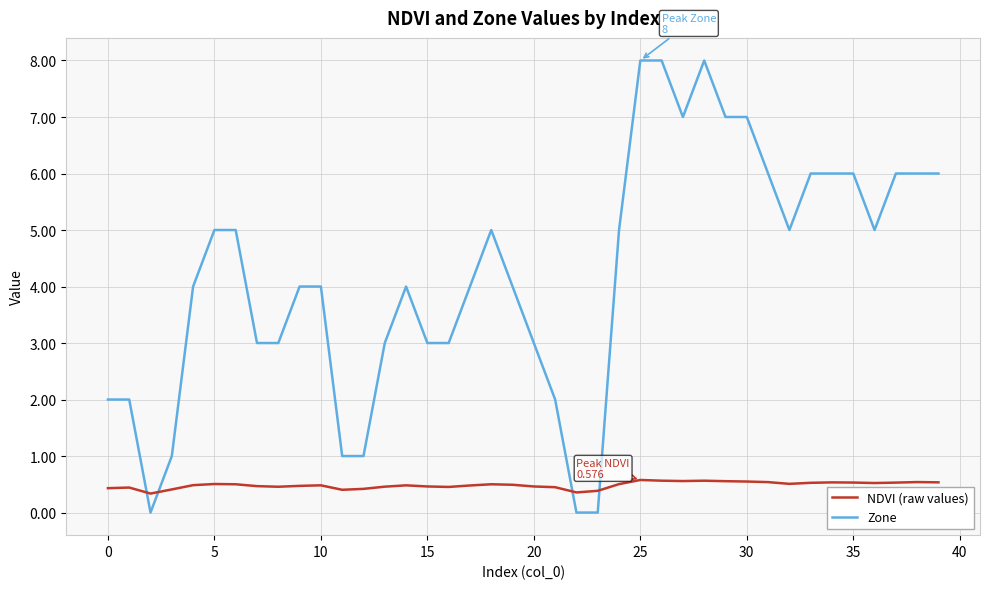

True or false: NDVI (raw values) and Zone intersect in this chart.

True